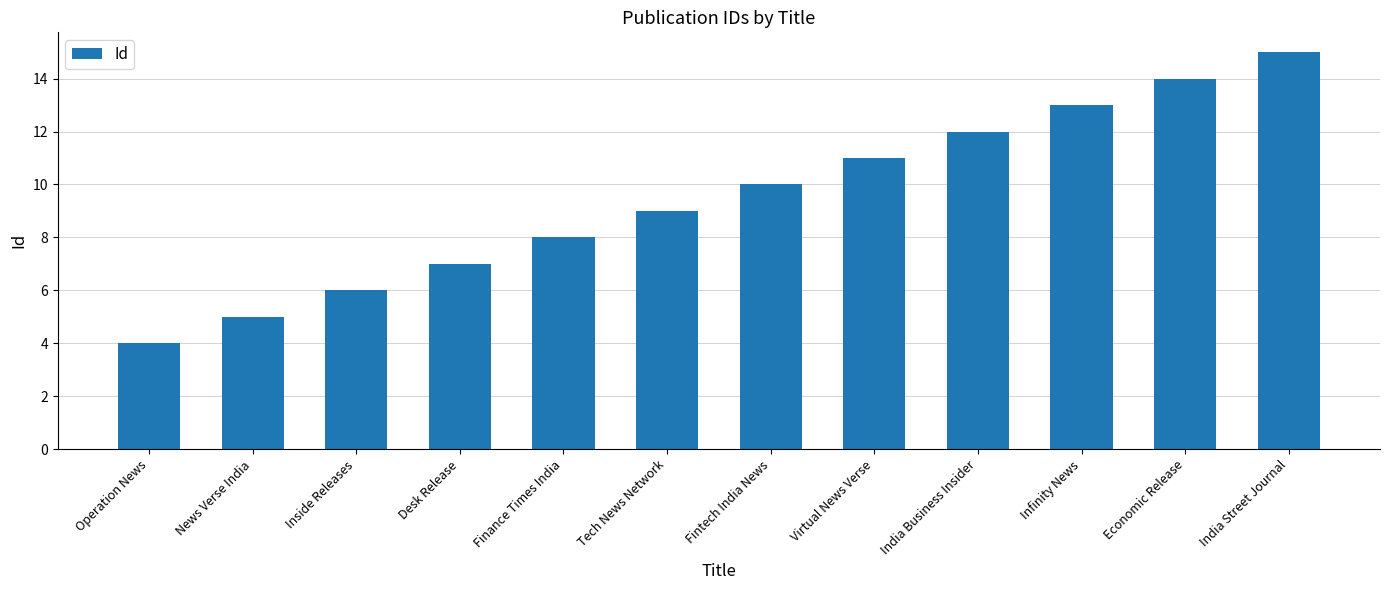

What is the label of the 9th bar from the right?

Desk Release